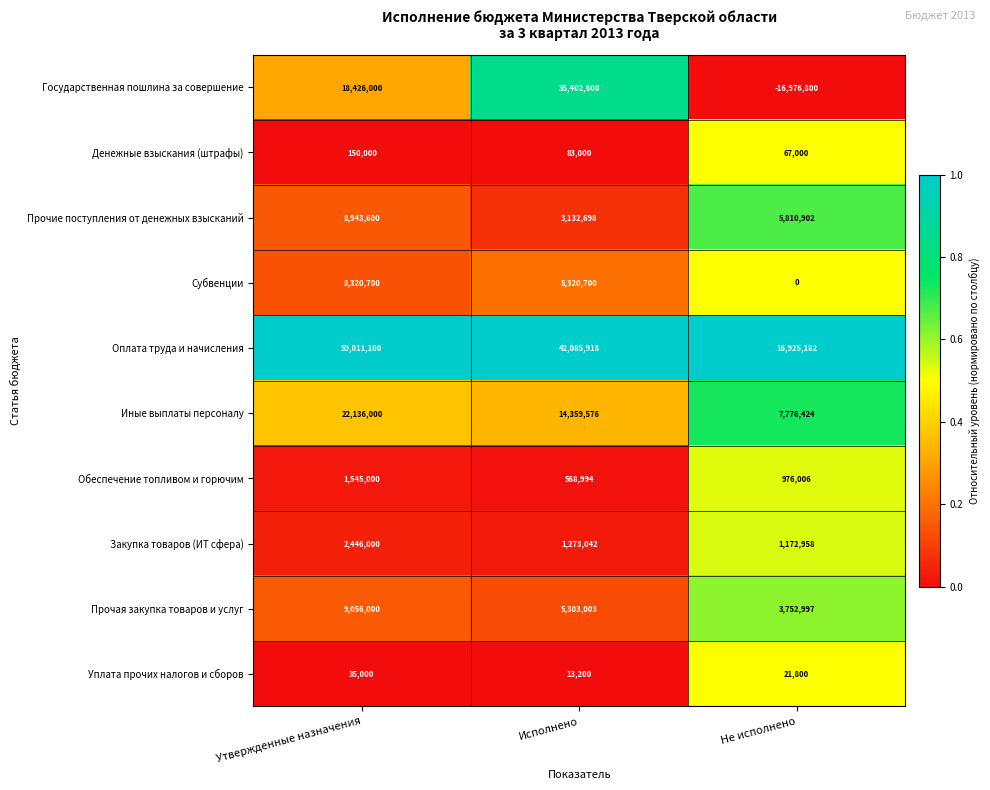

At Не исполнено, list the series in order from smallest to largest.

Государственная пошлина за совершение, Субвенции, Уплата прочих налогов и сборов, Денежные взыскания (штрафы), Обеспечение топливом и горючим, Закупка товаров (ИТ сфера), Прочая закупка товаров и услуг, Прочие поступления от денежных взысканий, Иные выплаты персоналу, Оплата труда и начисления